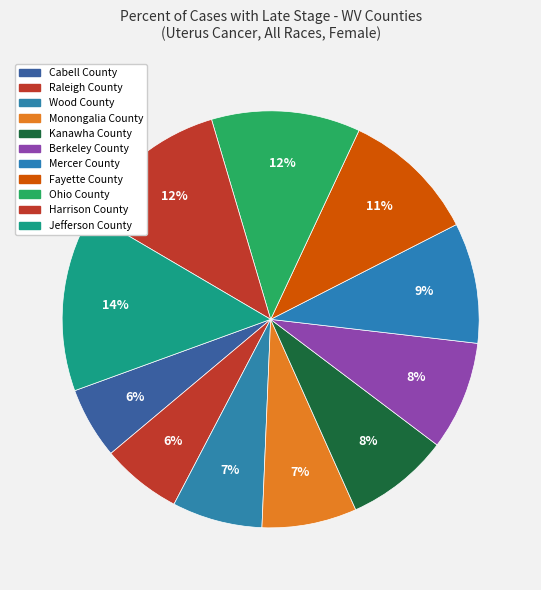

Rank the categories by value from highest to lowest.

Jefferson County, Harrison County, Ohio County, Fayette County, Mercer County, Berkeley County, Kanawha County, Monongalia County, Wood County, Raleigh County, Cabell County